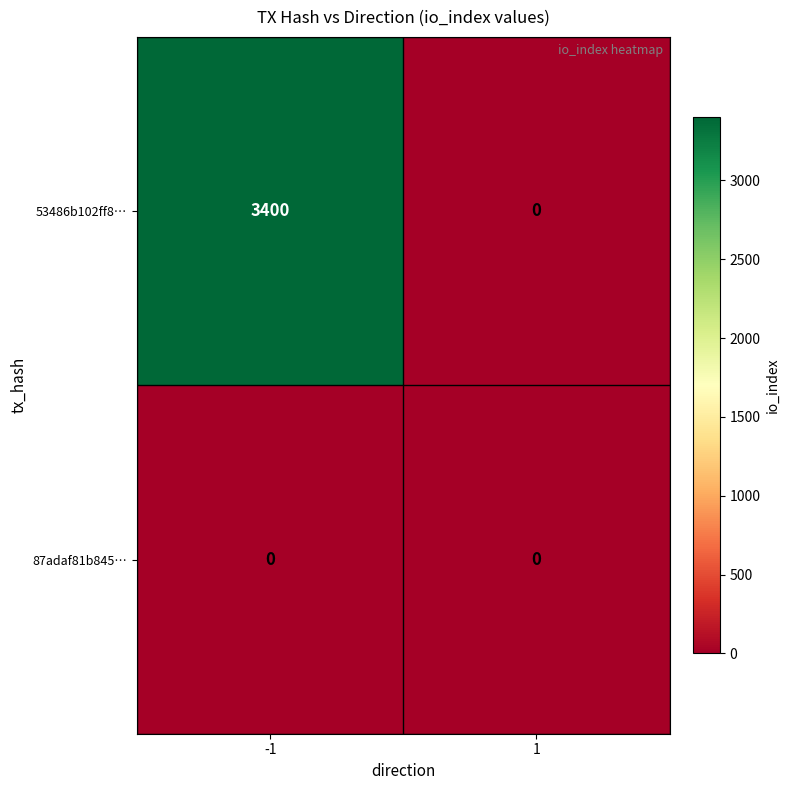

Is the value of 53486b102ff8… at -1 greater than the value of 87adaf81b845… at -1?

Yes